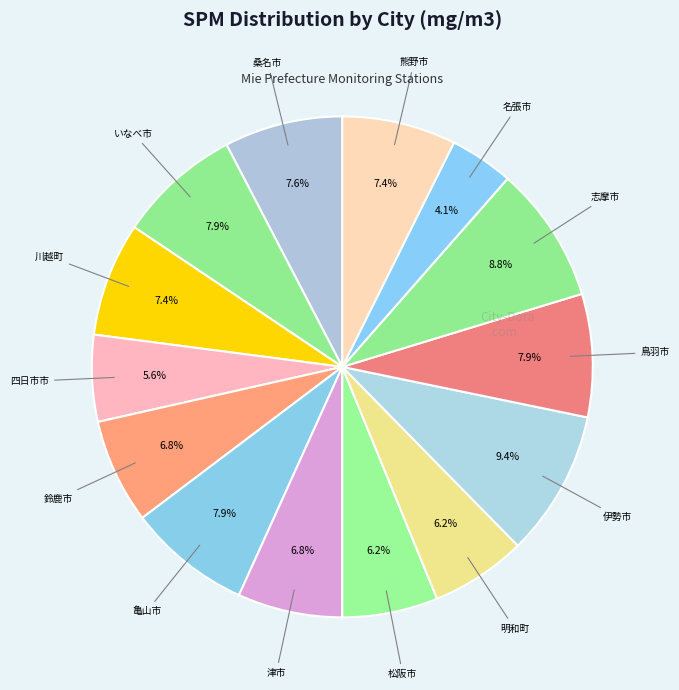

Does 鈴鹿市 account for over 50% of the chart?

No